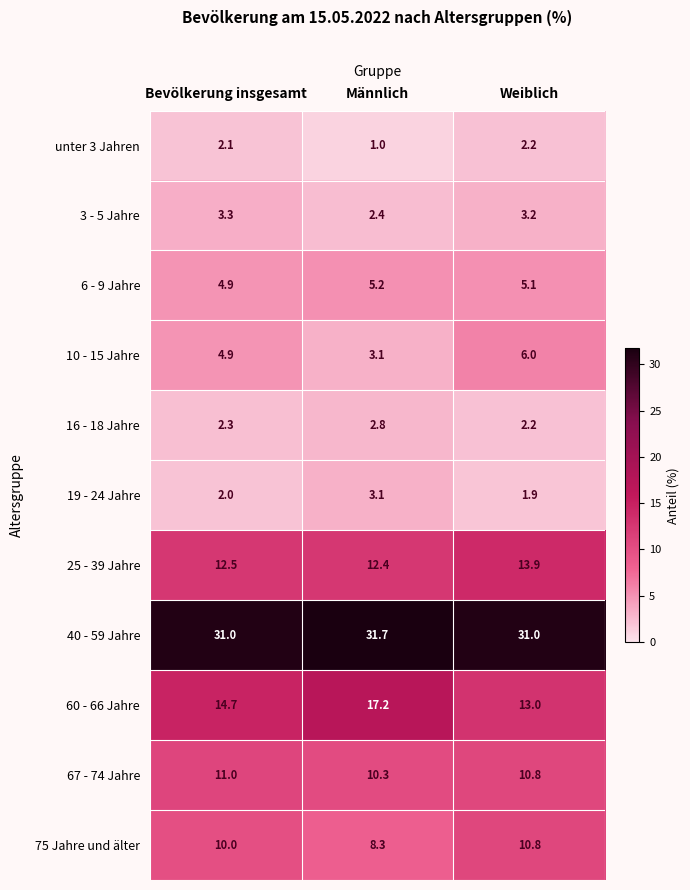

What is the difference between the unter 3 Jahren values at Bevölkerung insgesamt and Männlich?

1.1